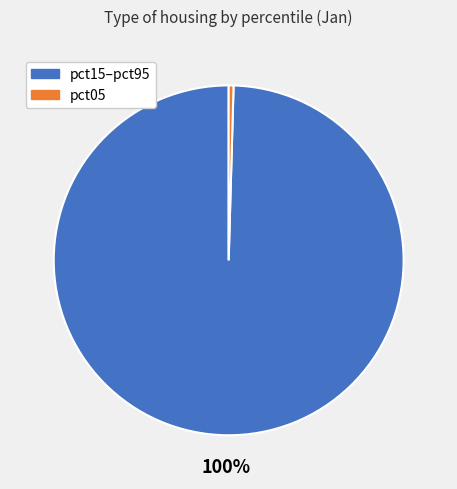

To the nearest percent, what is the average slice percentage?

50%